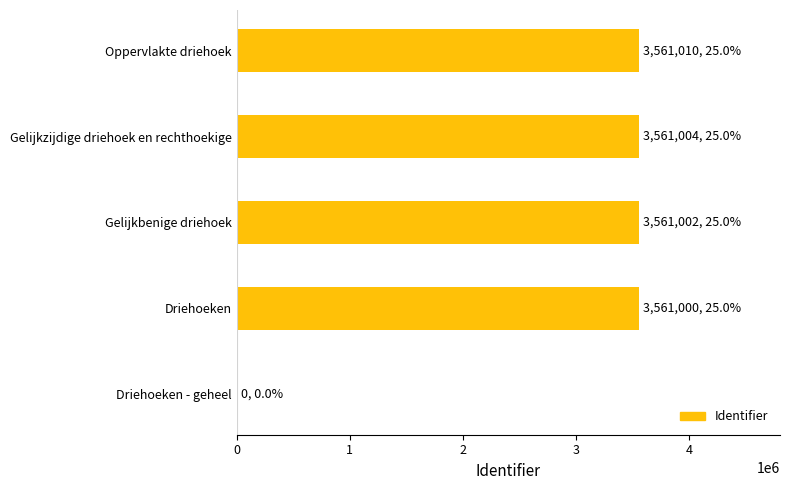

The chart shows a value of 3561004 at Gelijkzijdige driehoek en rechthoekige. True or false?

True